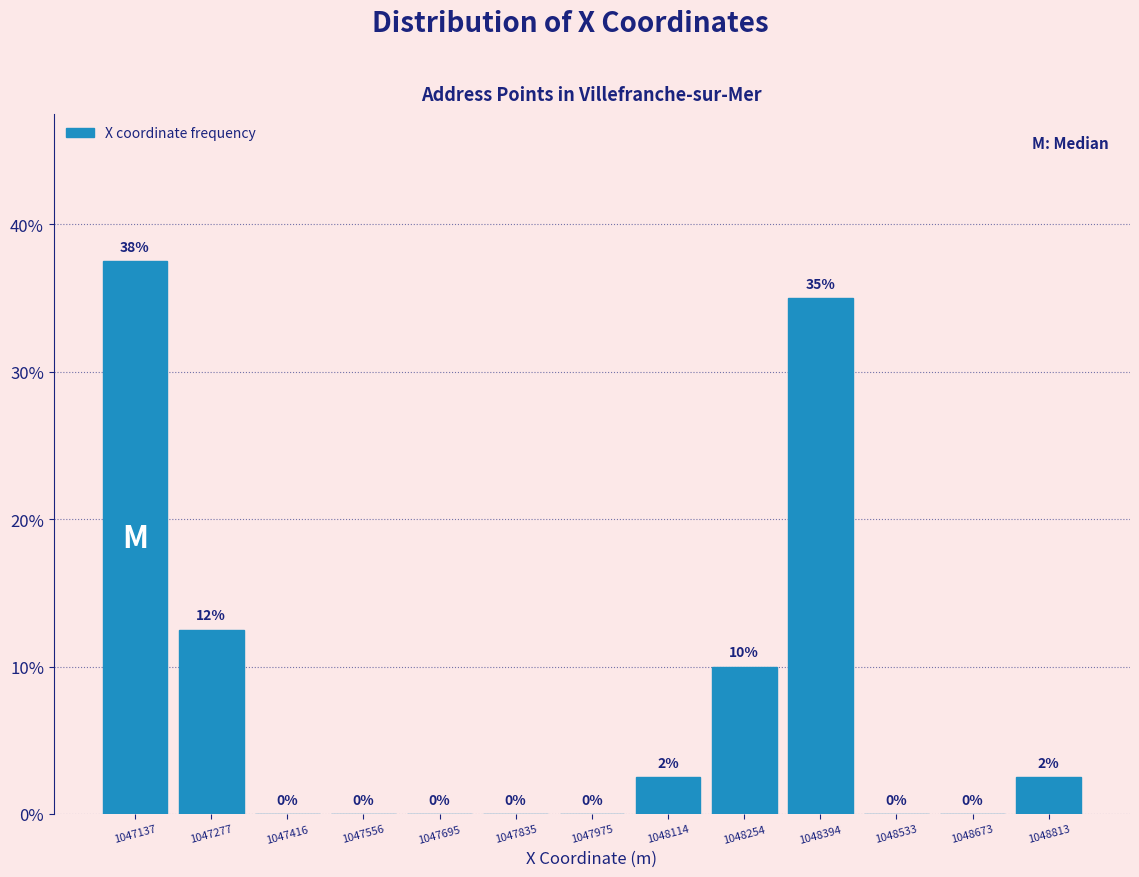

Over which range of the x-axis is the bar tallest?

1047060 to 1047200